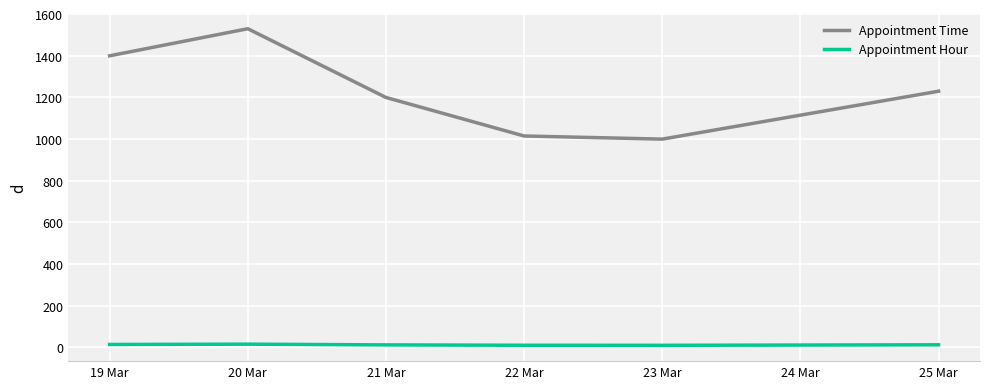

How many interior local peaks does the Appointment Time series have?

1